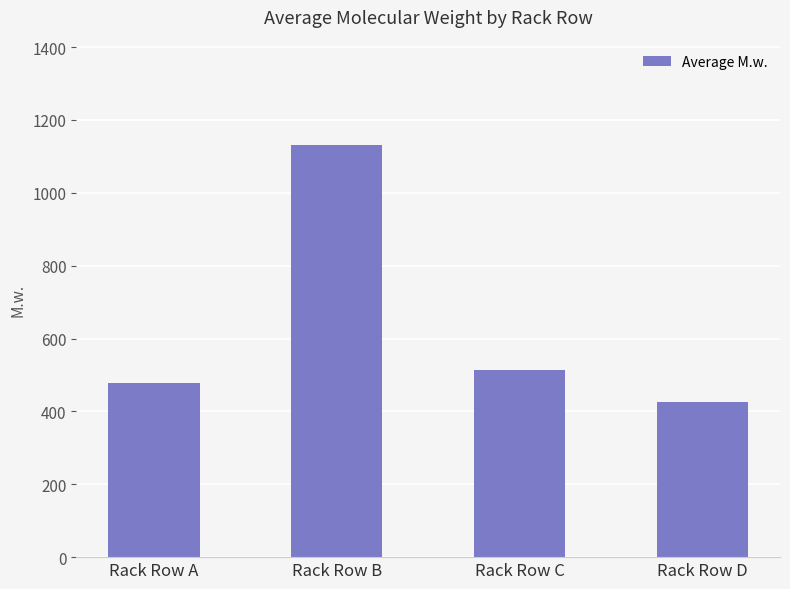

Rank the categories by value from lowest to highest.

Rack Row D, Rack Row A, Rack Row C, Rack Row B